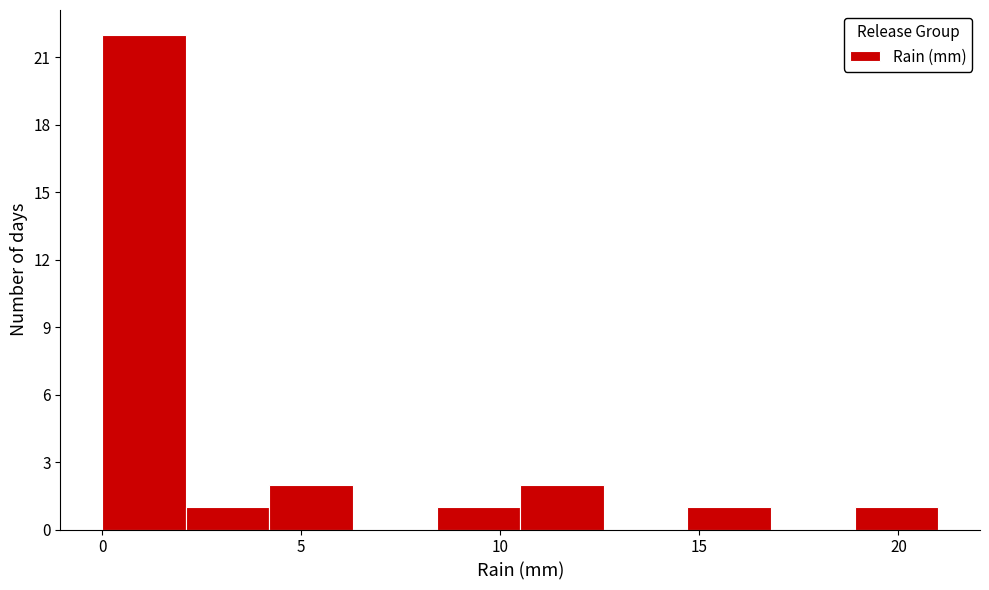

How tall is the bar that spans 0.0 to 2.1 on the x-axis? Neither the bar edges nor the heights are printed on the chart, so give them approximately, as read against the axes.

22